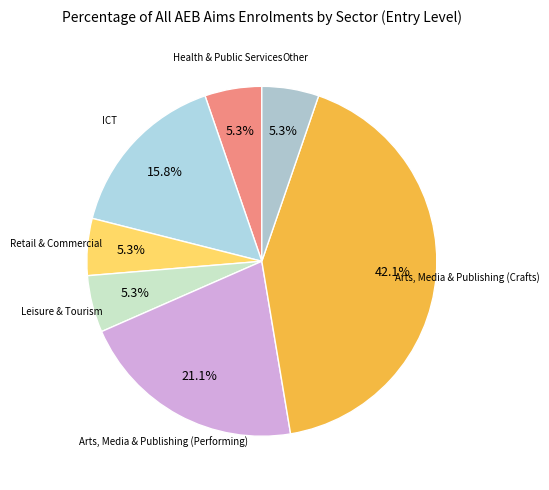

How many slices are in this pie chart?

7